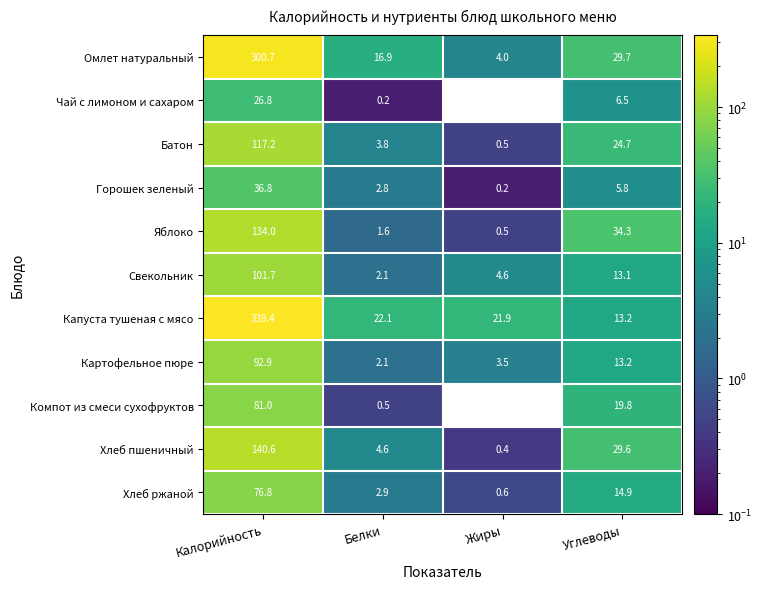

What is the difference between the maximum and minimum values in the Горошек зеленый series?

36.6